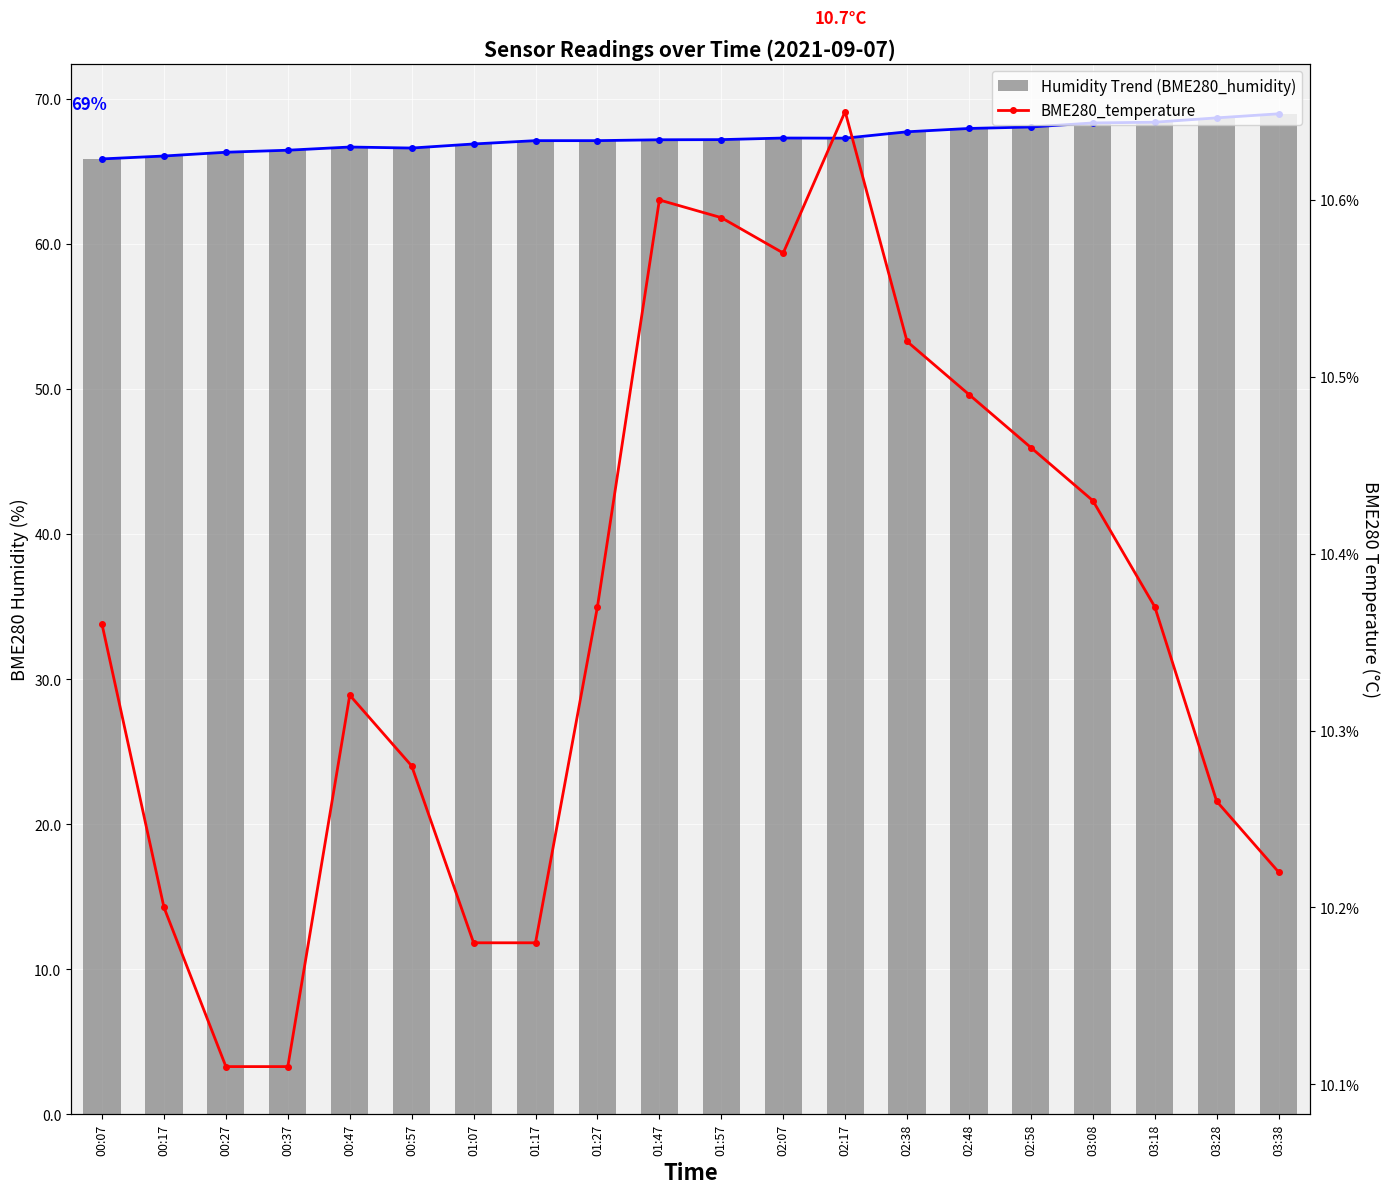

What is the difference between the maximum and minimum values in the Humidity Trend series?

3.1